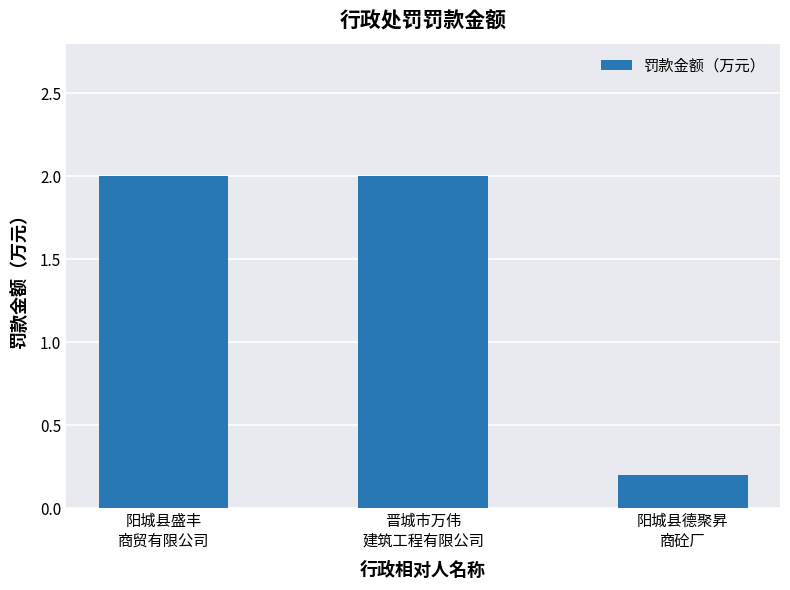

True or false: the data shows 2.0 at 晋城市万伟
建筑工程有限公司.

True